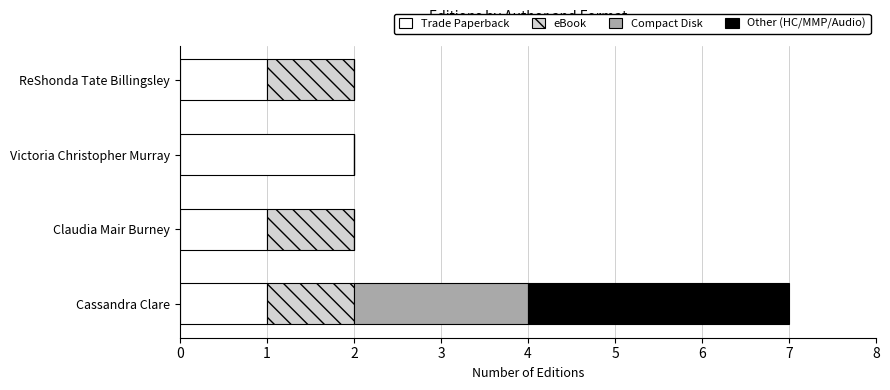

How many series are shown in this chart?

4